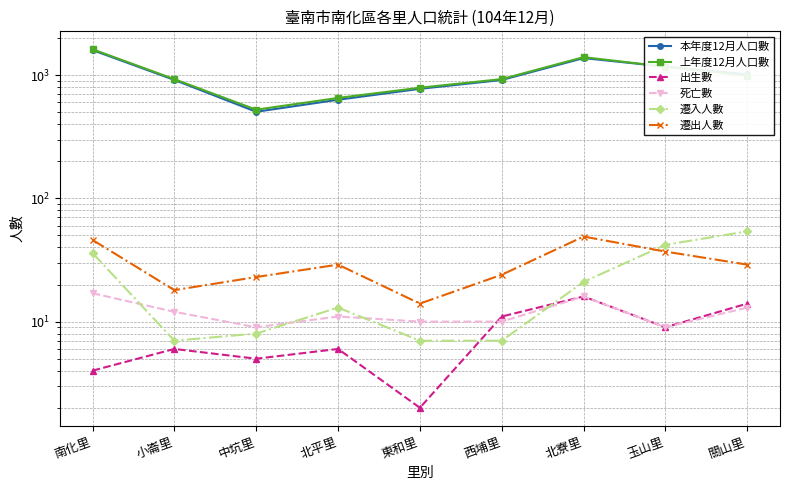

How many interior local peaks does the 出生數 series have?

3